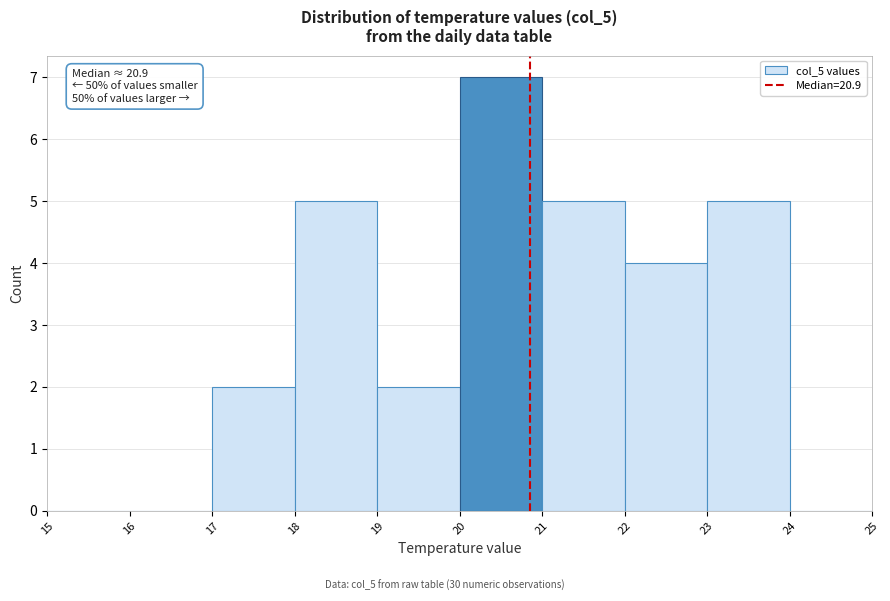

Which range on the x-axis has the tallest bar?

20 to 21